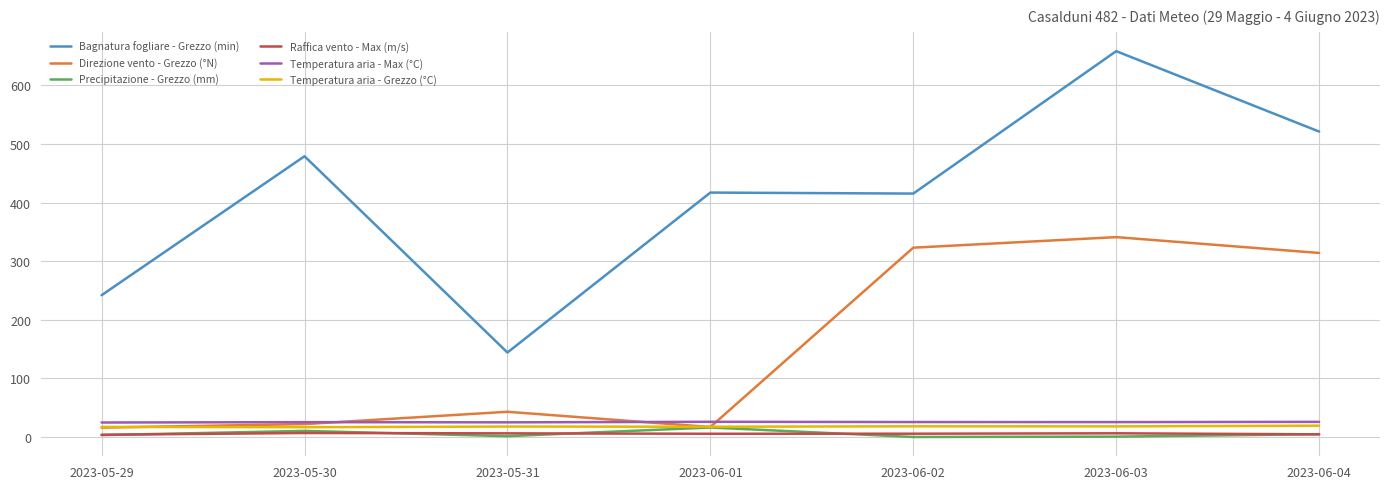

What is the sum of the Temperatura aria - Max (°C) values at 2023-06-04 and 2023-05-29?

50.5